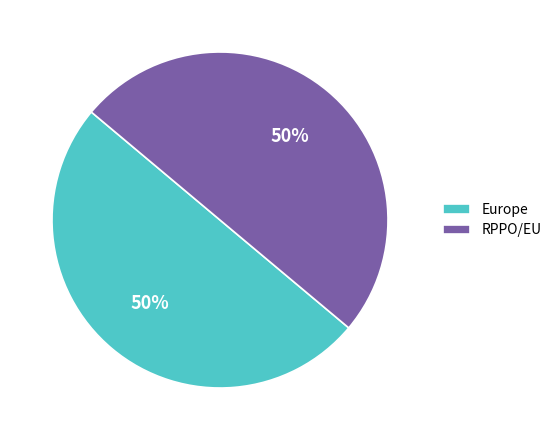

Count the number of slices in the pie.

2